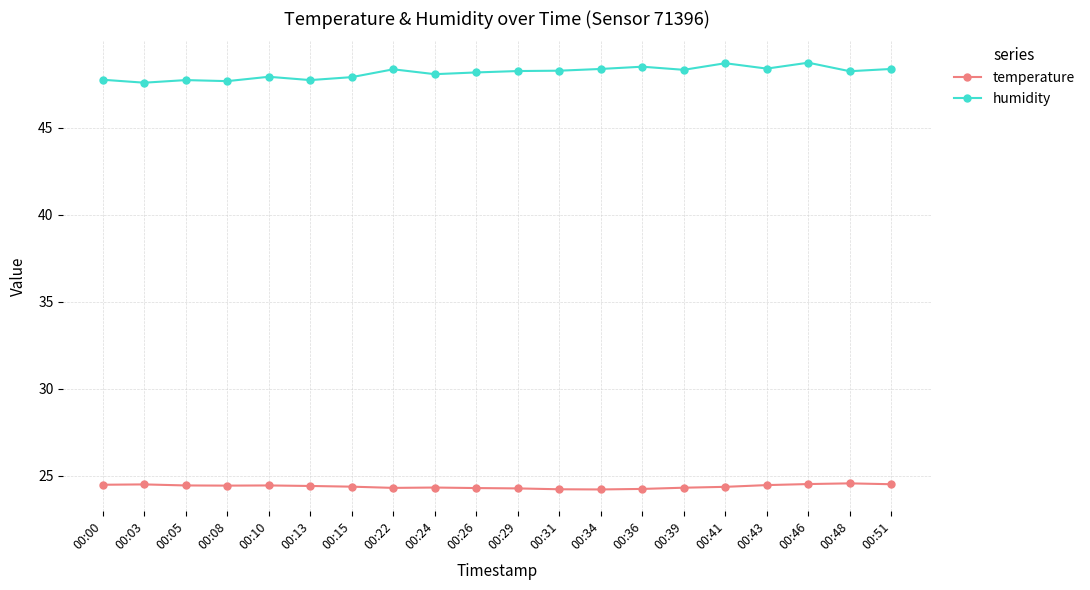

Is it true that humidity equals 48.7 at 00:46?

True